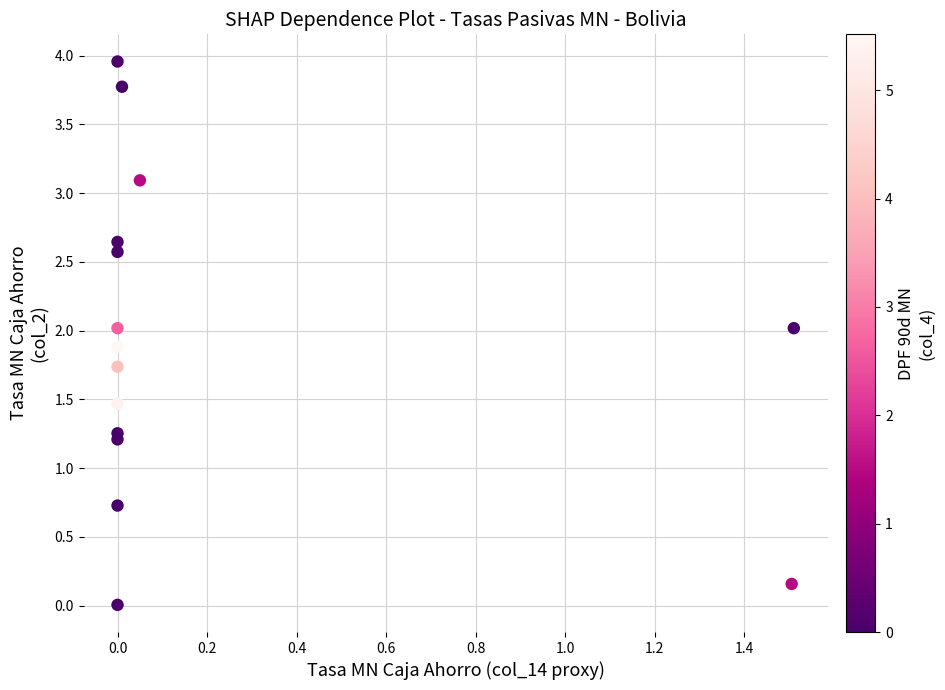

What is the range of X values (max minus min)?

1.5